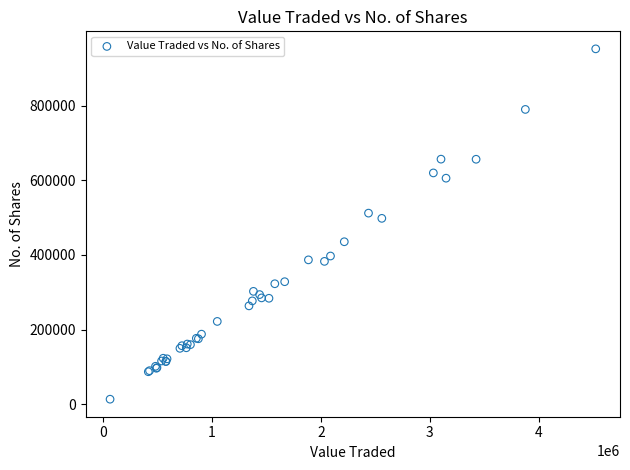

What Y value in the scatter plot is closest to 482942?

498181